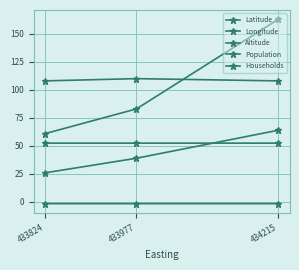

What is the total value across all series at 433977?

283.0